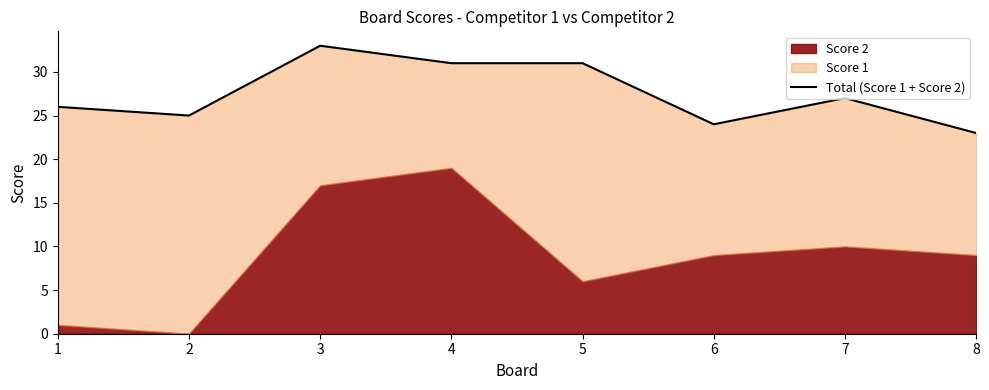

Is it true that the value at 2 is 25?

True